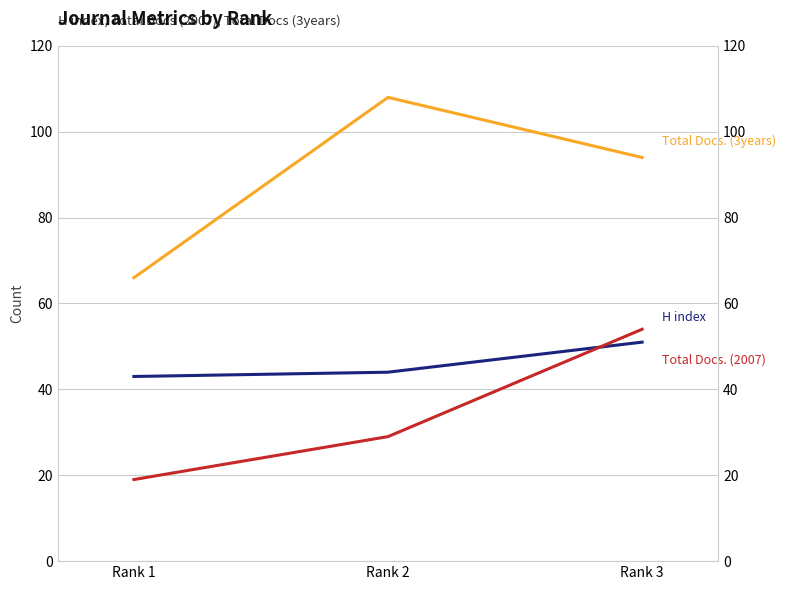

What is the smallest value displayed?

19